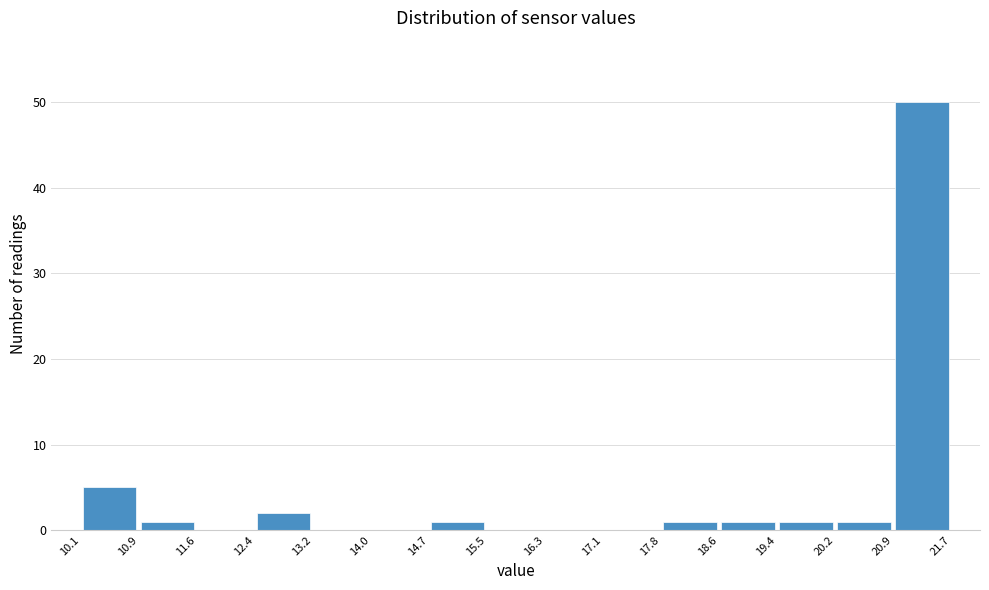

Over which range of the x-axis is the bar tallest?

20.9 to 21.7